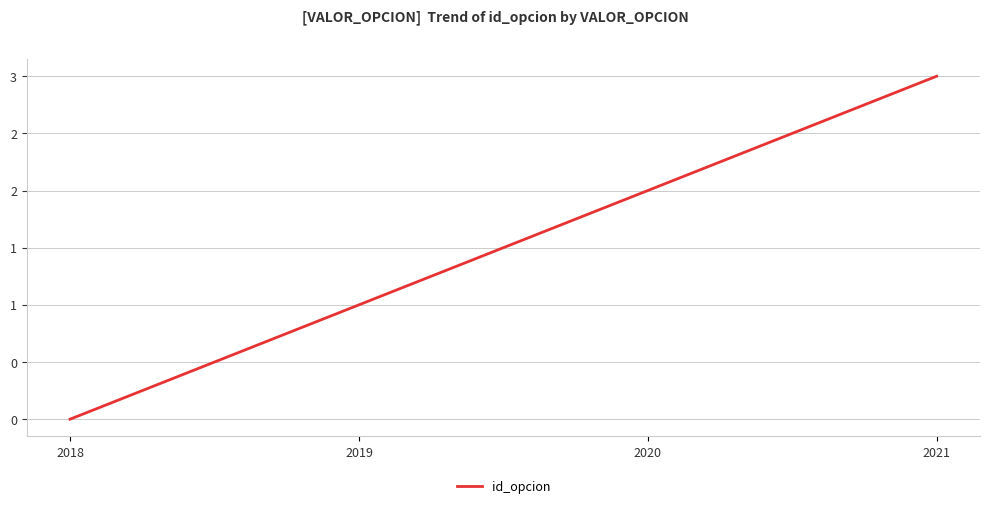

Does the chart display data point markers on the line(s)?

No